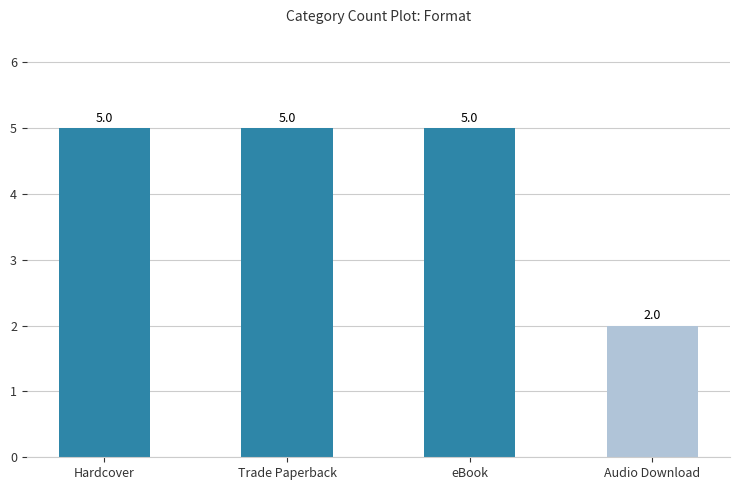

What is the sum of the values at Trade Paperback and Hardcover?

10